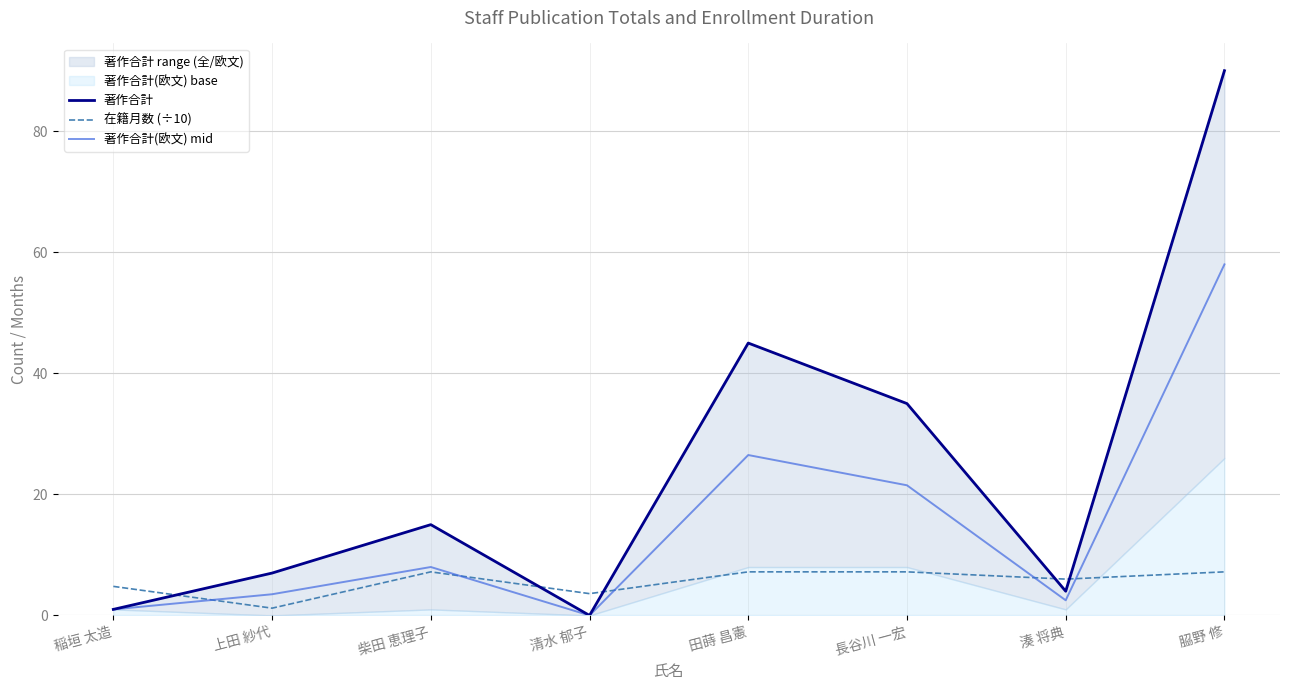

How many values in the 著作合計(欧文) mid series exceed 8?

3